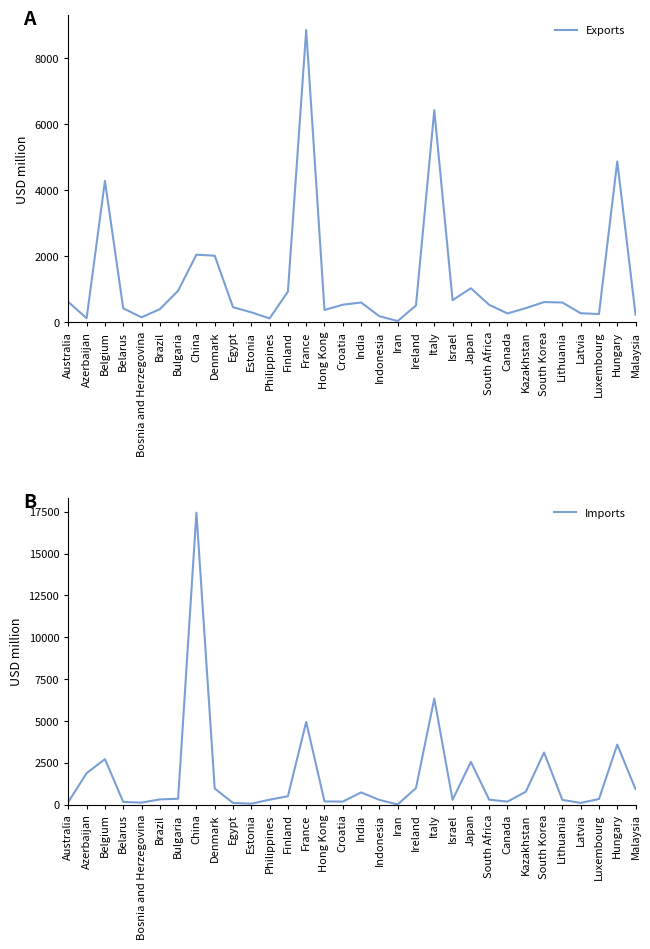

Reading left to right, list all the values displayed in this chart.

Exports: 607	113	4282	414	140	388	948	2043	2012	448	293	108	922	8865	364	524	591	174	27	502	6430	661	1024	521	258	420	604	590	265	240	4874	222
Imports: 160	1878	2717	161	117	309	351	17439	963	98	55	293	500	4937	191	179	727	280	8	990	6334	287	2550	295	177	766	3113	281	100	332	3582	919